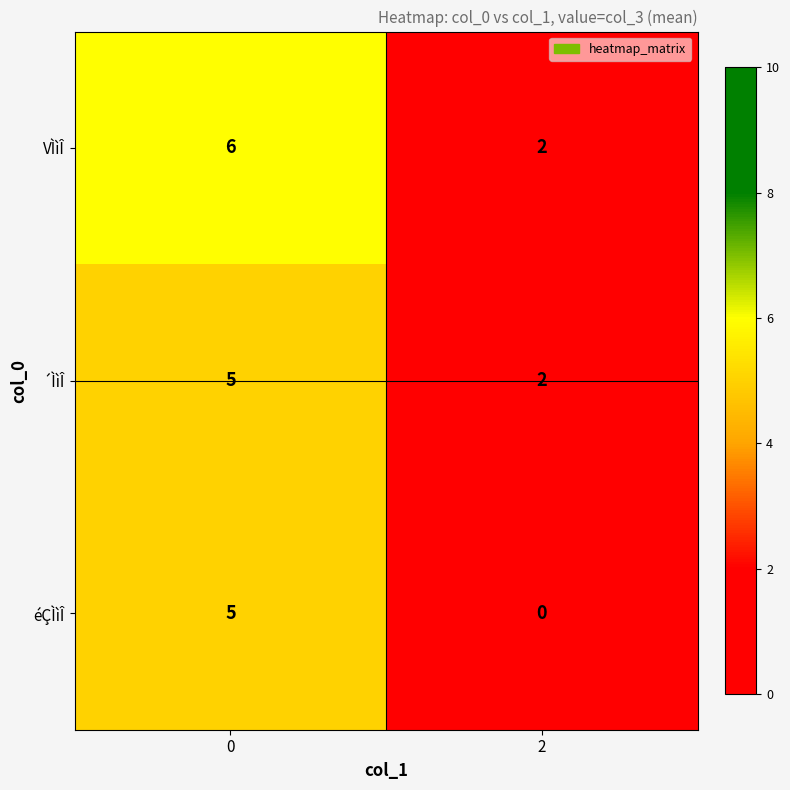

Reading left to right, what are all the values shown in this chart?

VÌìÎ: 0=6	2=2
´ÌìÎ: 0=5	2=2
éÇÌìÎ: 0=5	2=0